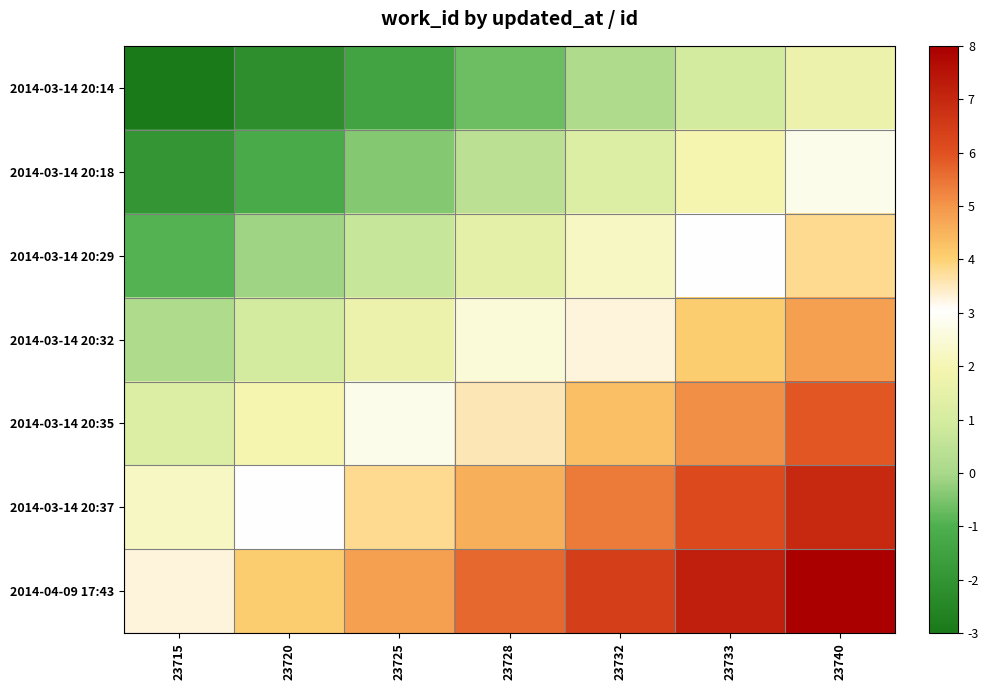

Between 23720 and 23732, which is larger?

23732